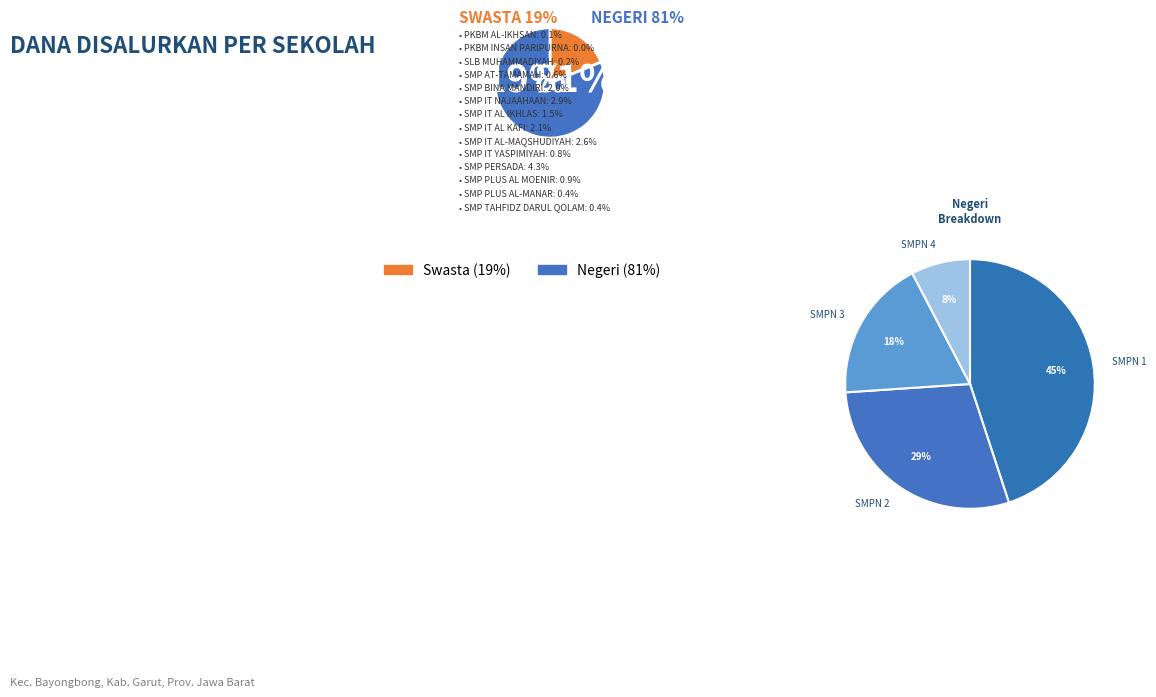

True or false: SMPN 4 BAYONGBONG accounts for 20% of the total.

False